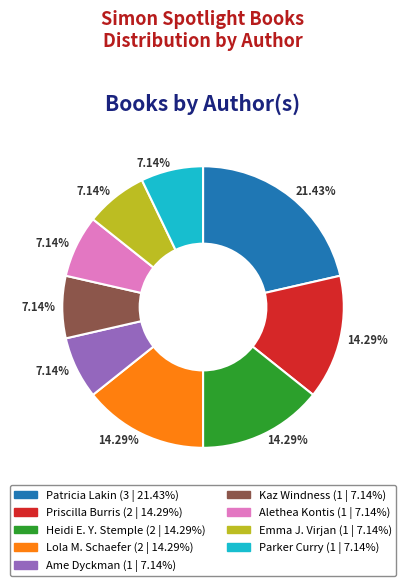

Is there any slice that represents more than half of the pie?

No